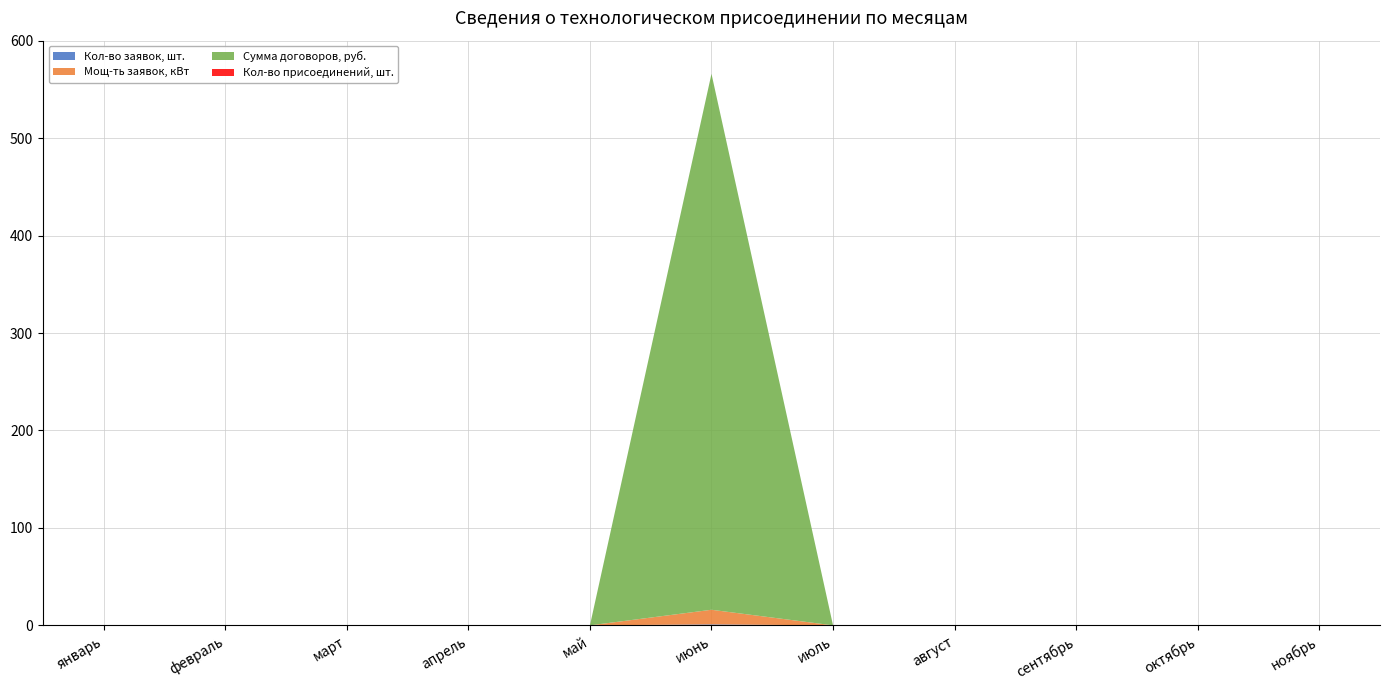

Reading right to left, list all the values displayed in this chart.

Кол-во заявок, шт.: ноябрь=0	октябрь=0	сентябрь=0	август=0	июль=0	июнь=1	май=0	апрель=0	март=0	февраль=0	январь=0
Мощ-ть заявок, кВт: ноябрь=0	октябрь=0	сентябрь=0	август=0	июль=0	июнь=15	май=0	апрель=0	март=0	февраль=0	январь=0
Сумма договоров, руб.: ноябрь=0	октябрь=0	сентябрь=0	август=0	июль=0	июнь=550	май=0	апрель=0	март=0	февраль=0	январь=0
Кол-во присоединений, шт.: ноябрь=0	октябрь=0	сентябрь=0	август=0	июль=0	июнь=0	май=0	апрель=0	март=0	февраль=0	январь=0